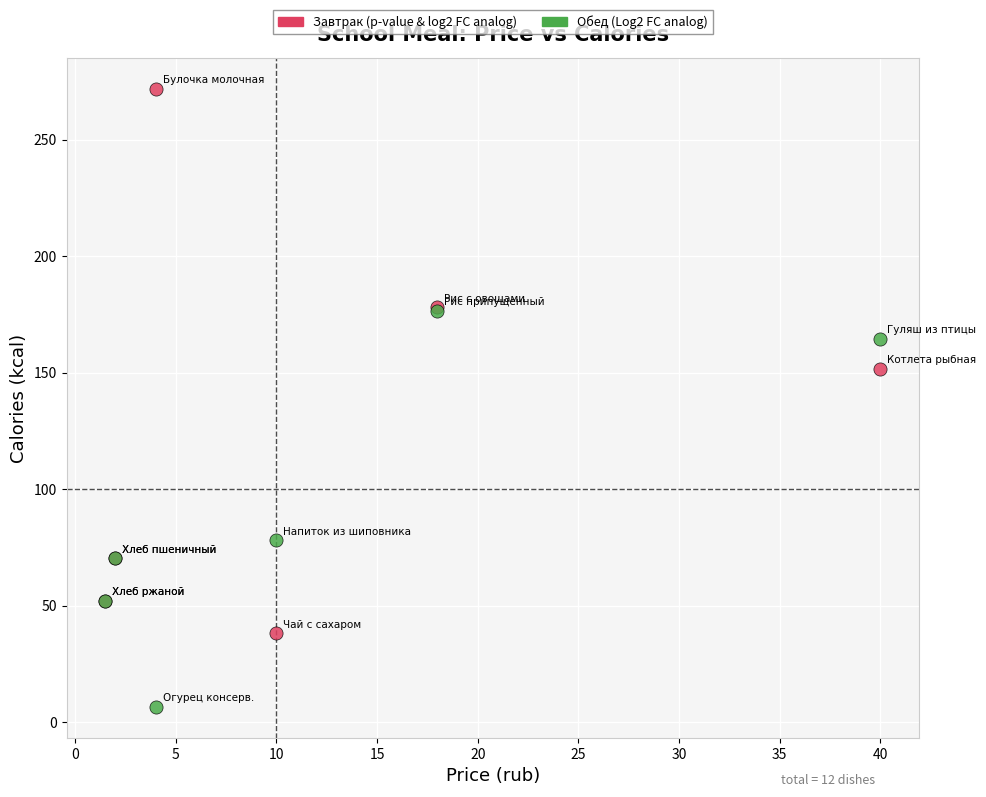

Across all series, what Y value is closest to 139?

151.6